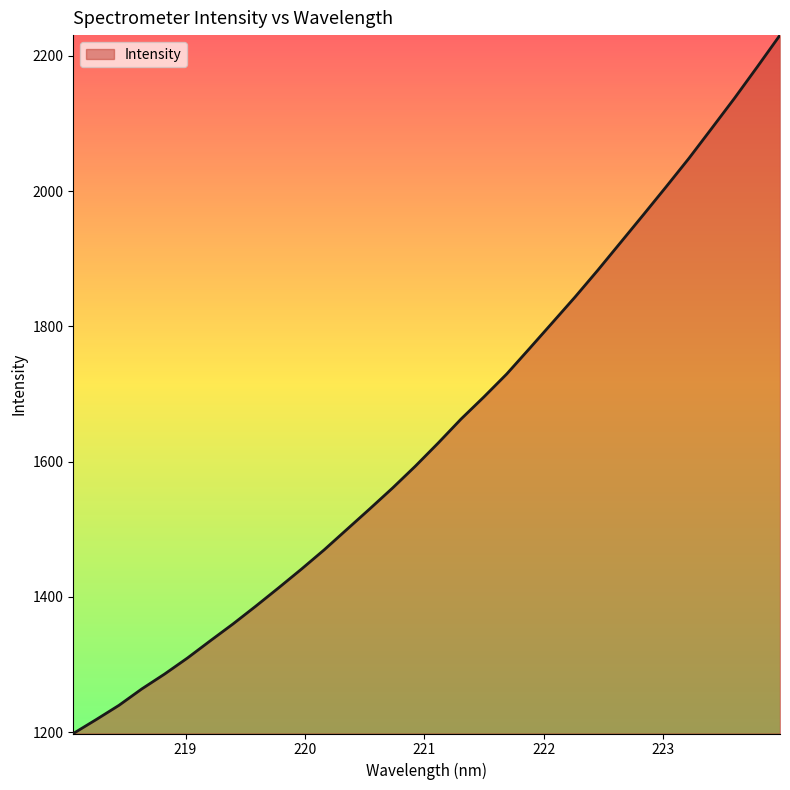

What is the smallest value displayed?

1197.9